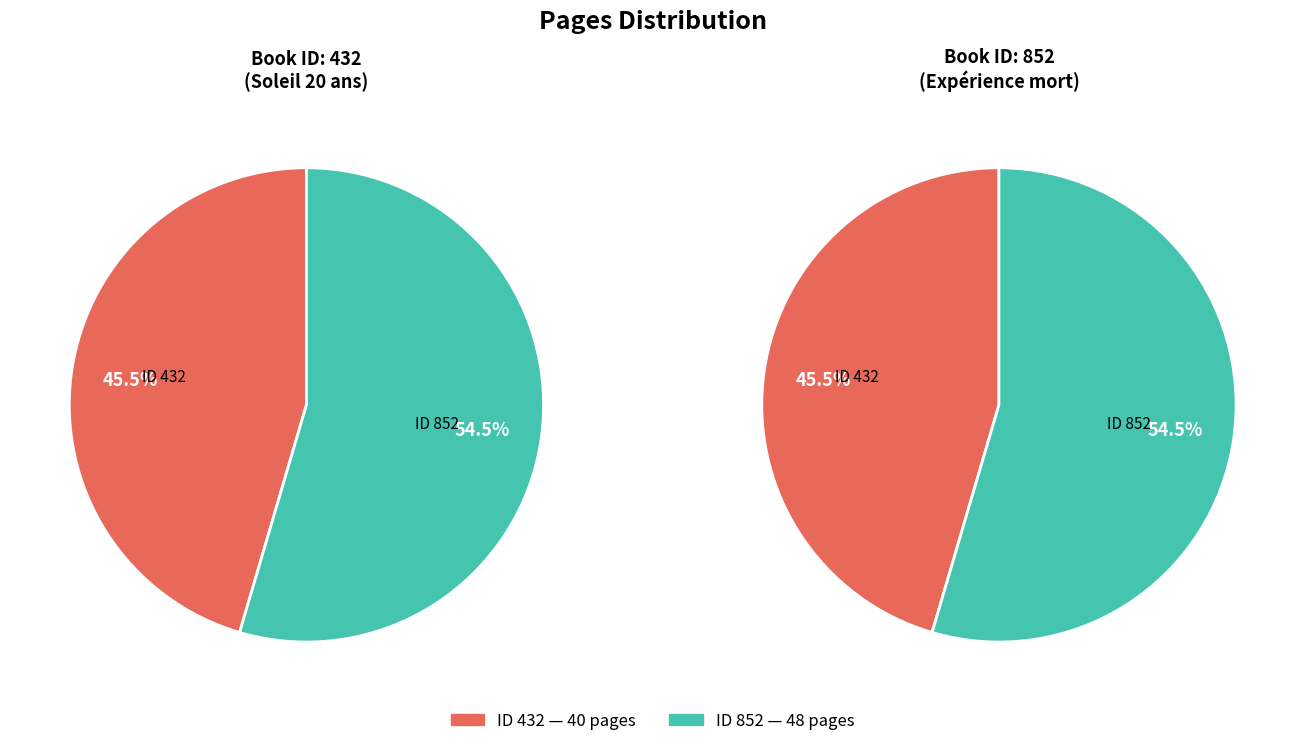

Count the number of slices in the pie.

2